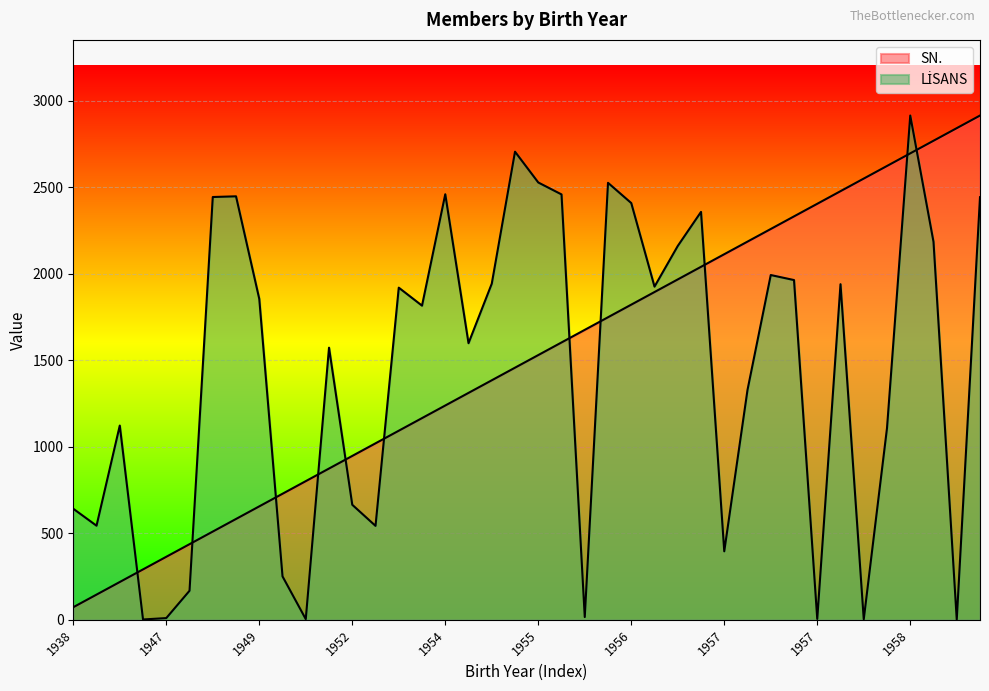

How many times do SN. and LİSANS cross each other?

11